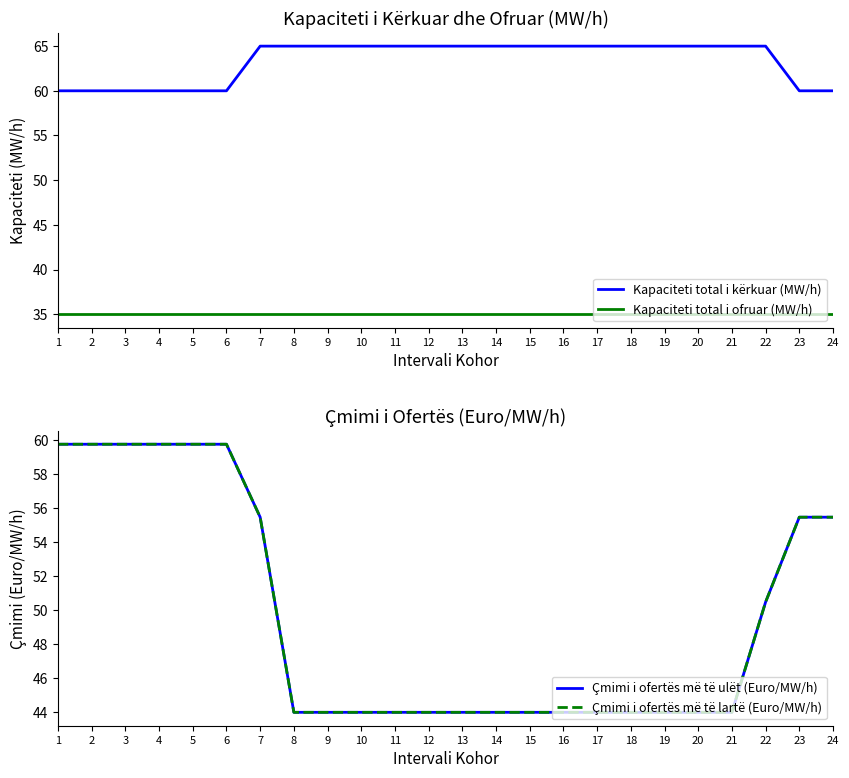

At how many categories does at least one series exceed 45?

24